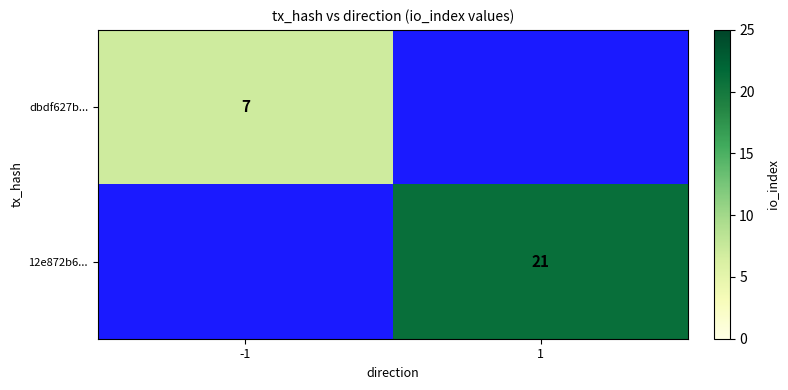

Is it true that dbdf627b... equals 7 at -1?

True